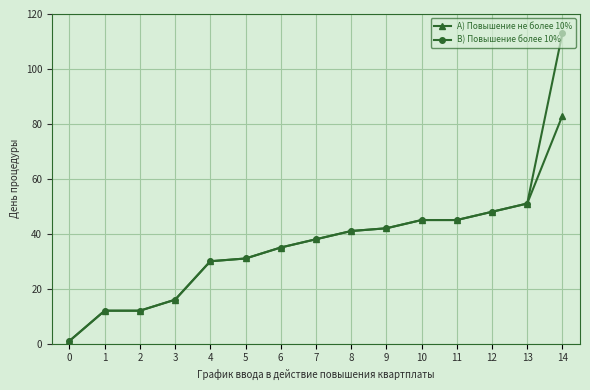

Where is A) Повышение не более 10% nearest to the value 42?

9